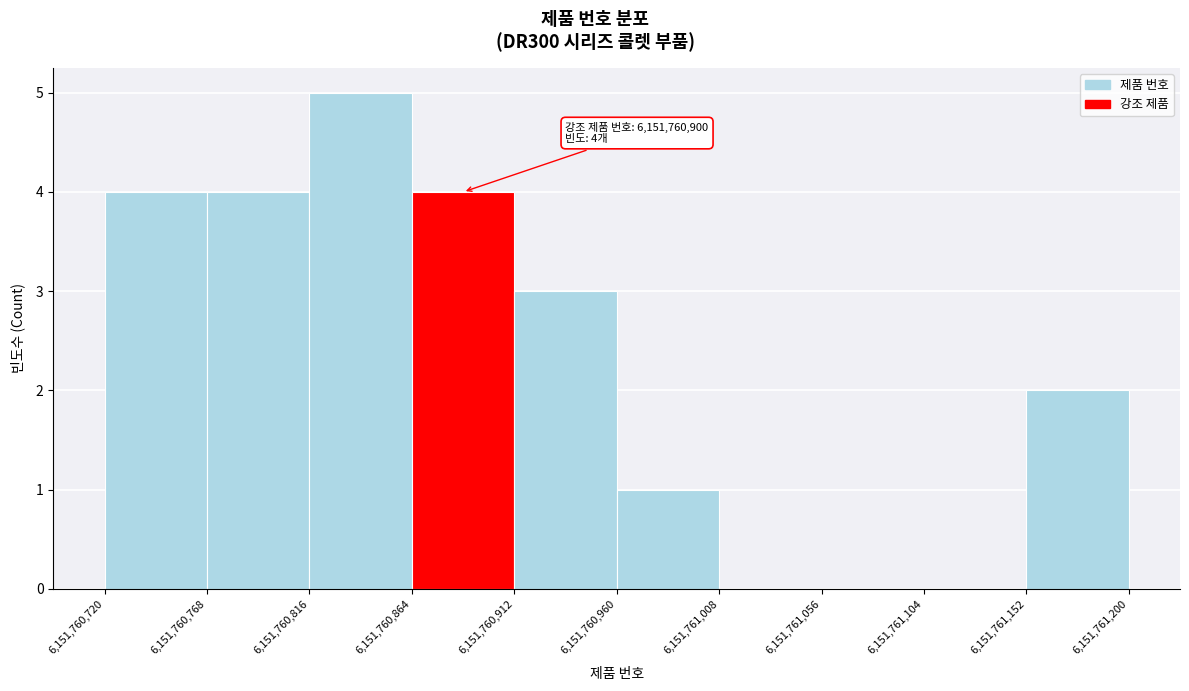

Which range on the x-axis has the tallest bar?

6,151,760,816 to 6,151,760,864